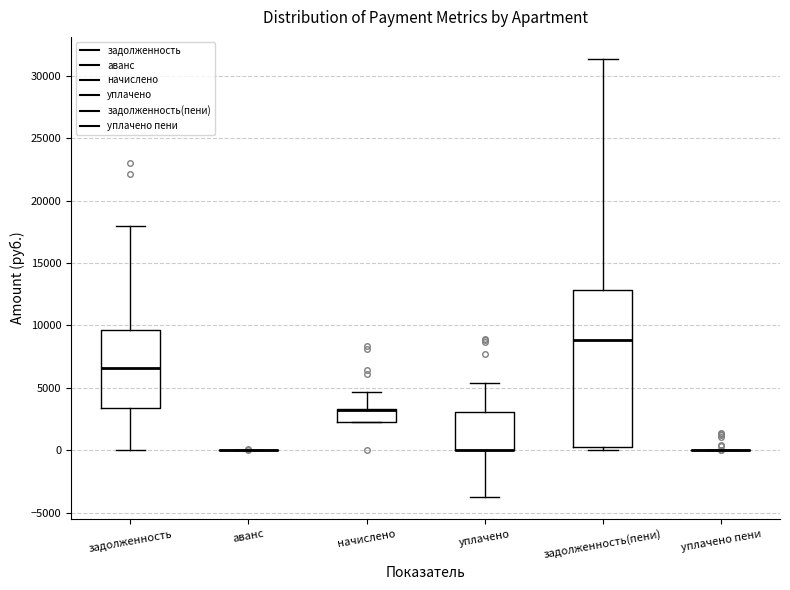

Reading left to right, read every box against the y-axis: the position of its median line, the range the box covers, and the ends of its whiskers. The values are not printed on the chart, so give them approximately, as read against the axis.

задолженность: median 6500, box 3500 to 9500, whiskers 0 to 18000
аванс: box collapsed to a line at 0, whiskers 0 to 0
начислено: median 3500 (drawn on the box's upper edge), box 2500 to 3500, whiskers 2000 to 4500
уплачено: median 0 (drawn on the box's lower edge), box 0 to 3000, whiskers -4000 to 5500
задолженность(пени): median 9000, box 500 to 13000, whiskers 0 to 31500
уплачено пени: box collapsed to a line at 0, whiskers 0 to 0